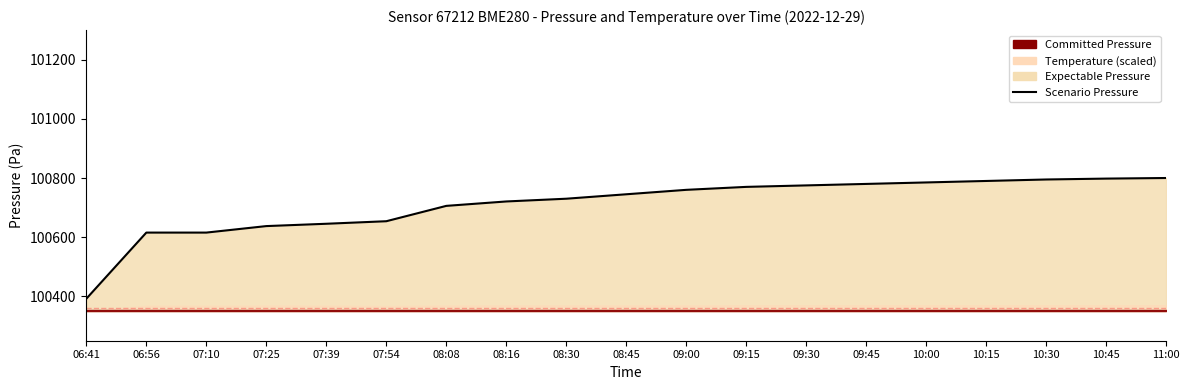

Where is the data nearest to the value 100596?

06:56